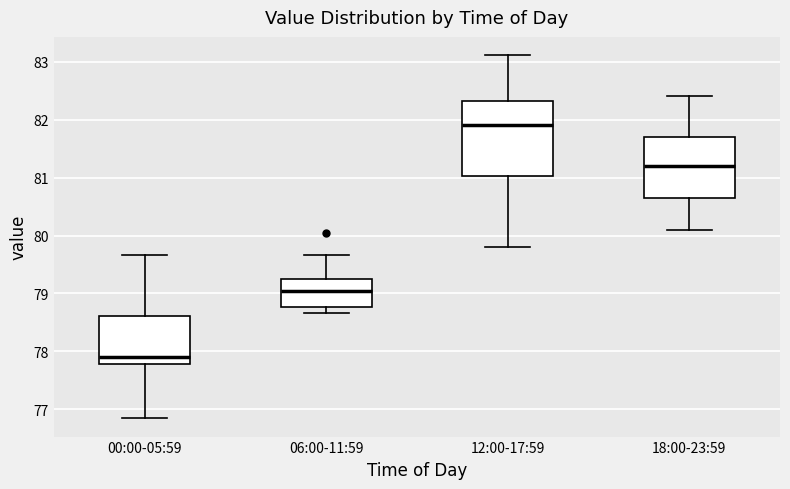

Reading left to right, read every box against the y-axis: the position of its median line, the range the box covers, and the ends of its whiskers. The values are not printed on the chart, so give them approximately, as read against the axis.

00:00-05:59: median 77.9, box 77.8 to 78.6, whiskers 76.8 to 79.7
06:00-11:59: median 79.1, box 78.8 to 79.3, whiskers 78.7 to 79.7
12:00-17:59: median 81.9, box 81.0 to 82.3, whiskers 79.8 to 83.1
18:00-23:59: median 81.2, box 80.7 to 81.7, whiskers 80.1 to 82.4